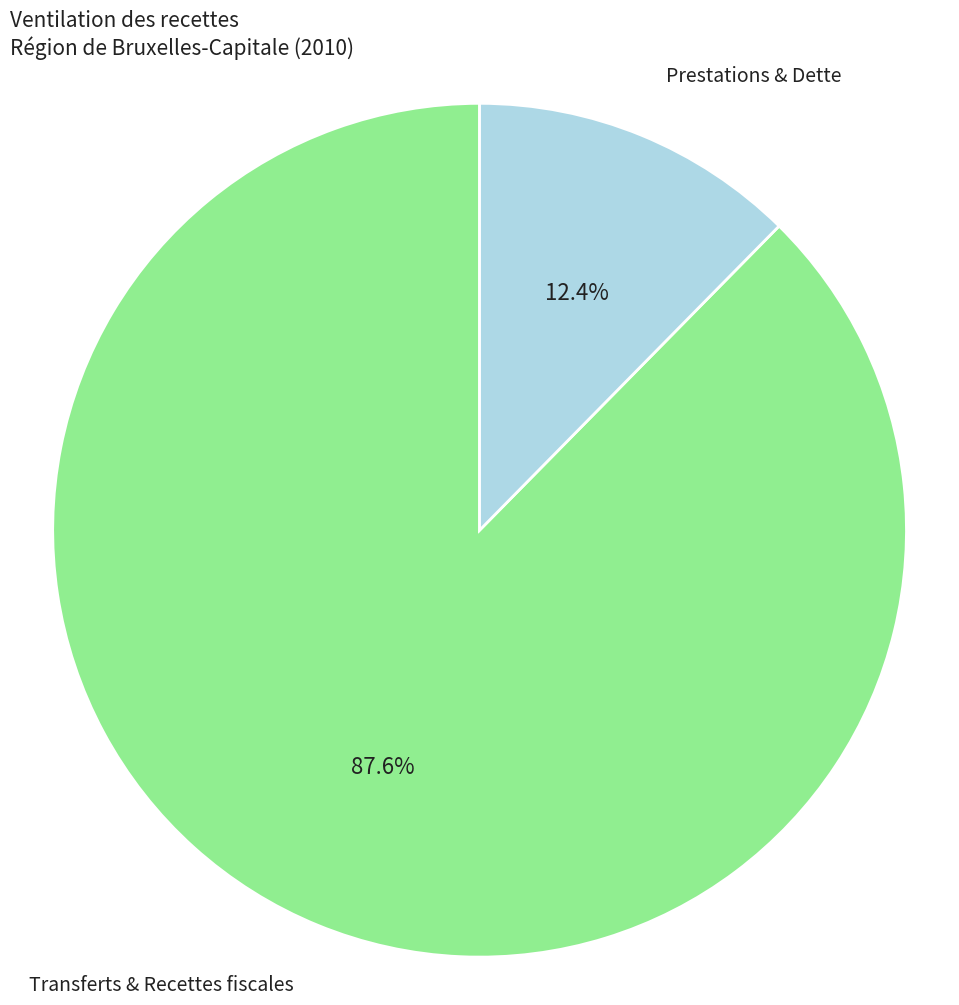

To the nearest percent, what is the difference between the largest and smallest slice percentages?

75%